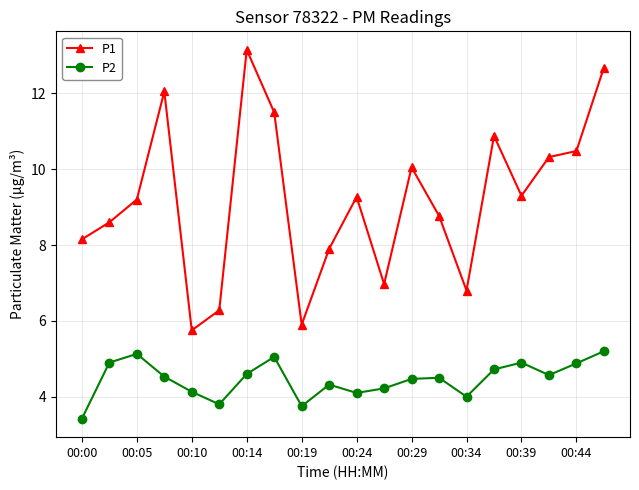

What is the value of the P2 point at the 9th from the left?

3.8